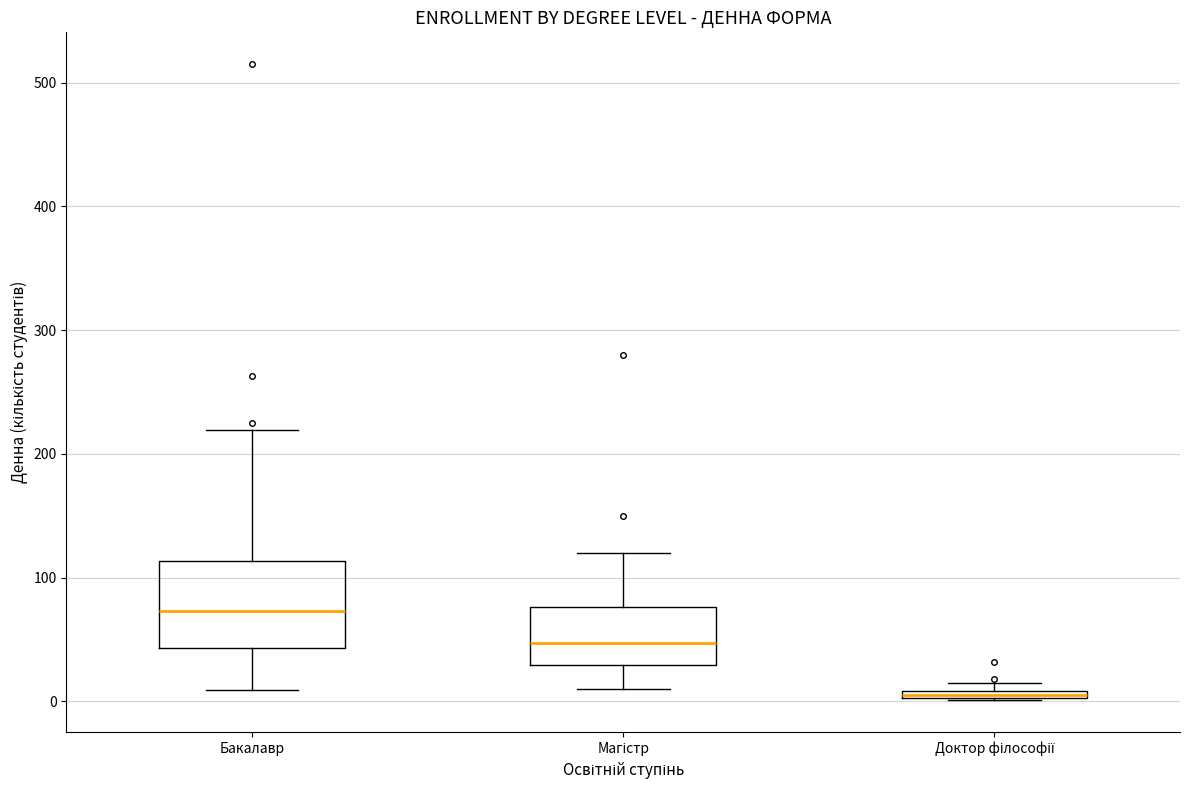

Which box's median line is the highest?

Бакалавр